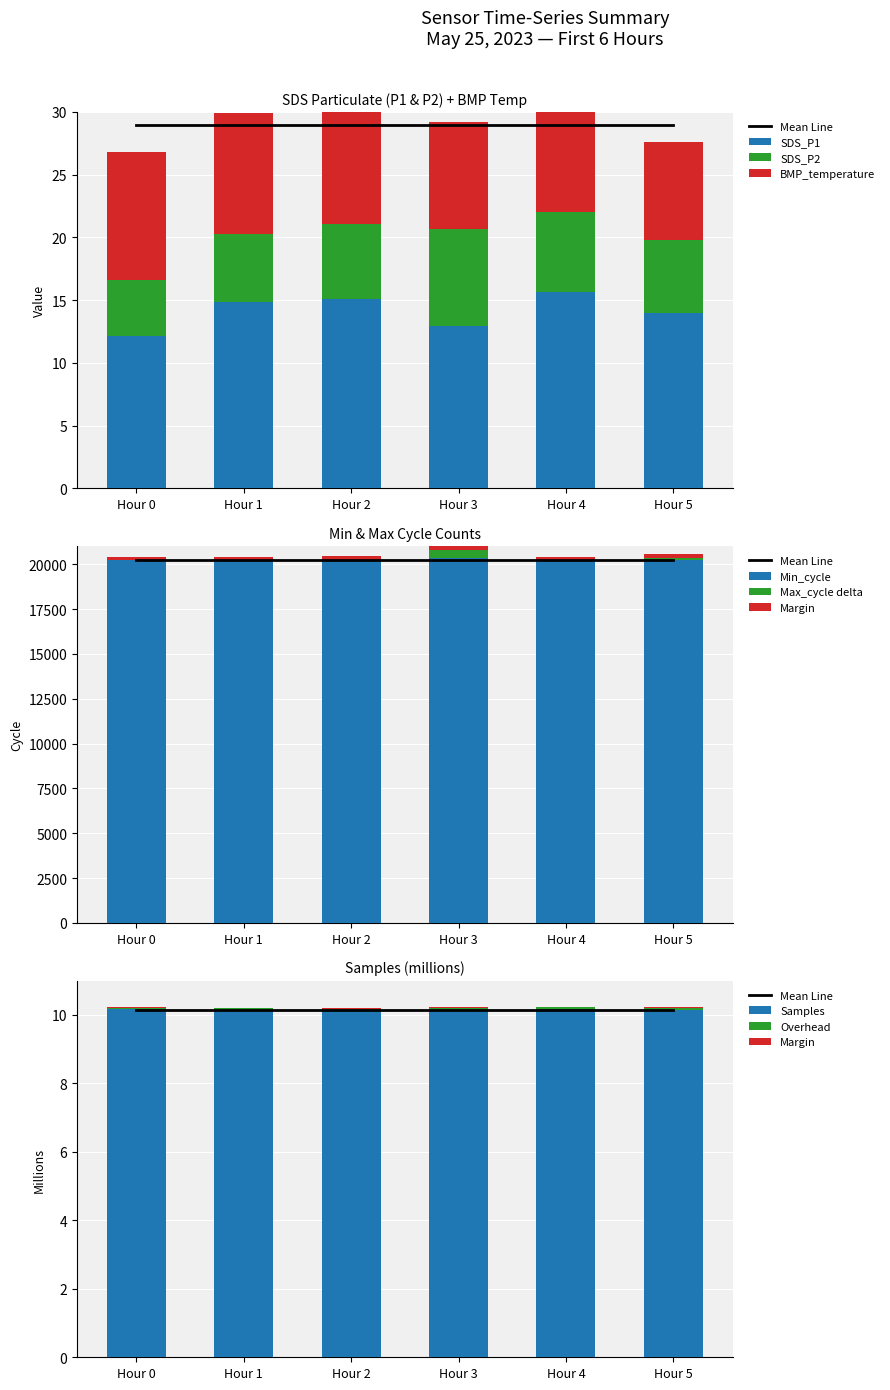

What is the sum of the SDS_P1 values at Hour 5 and Hour 1?

28.8